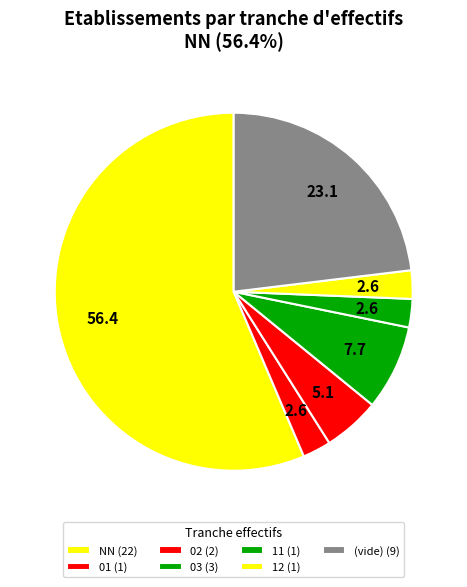

Which category has the biggest portion of the pie?

NN